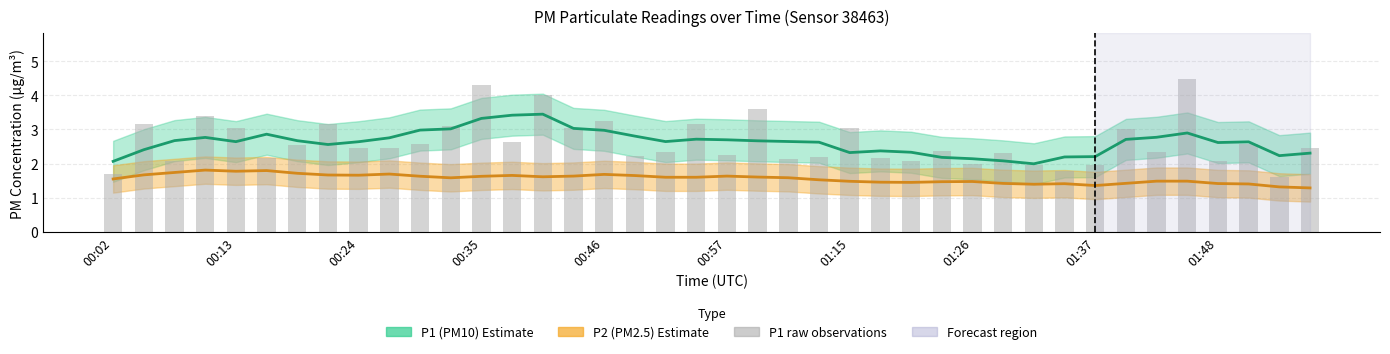

At how many categories does at least one series exceed 1?

40